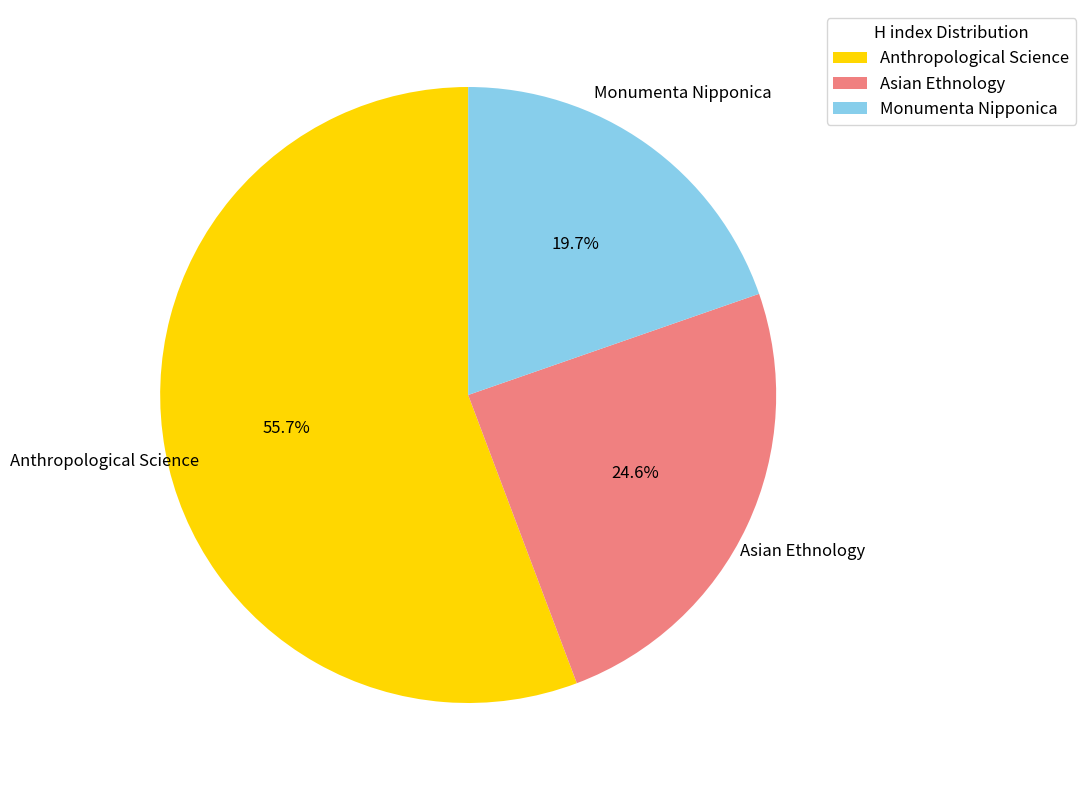

True or false: Asian Ethnology accounts for 25% of the total.

True